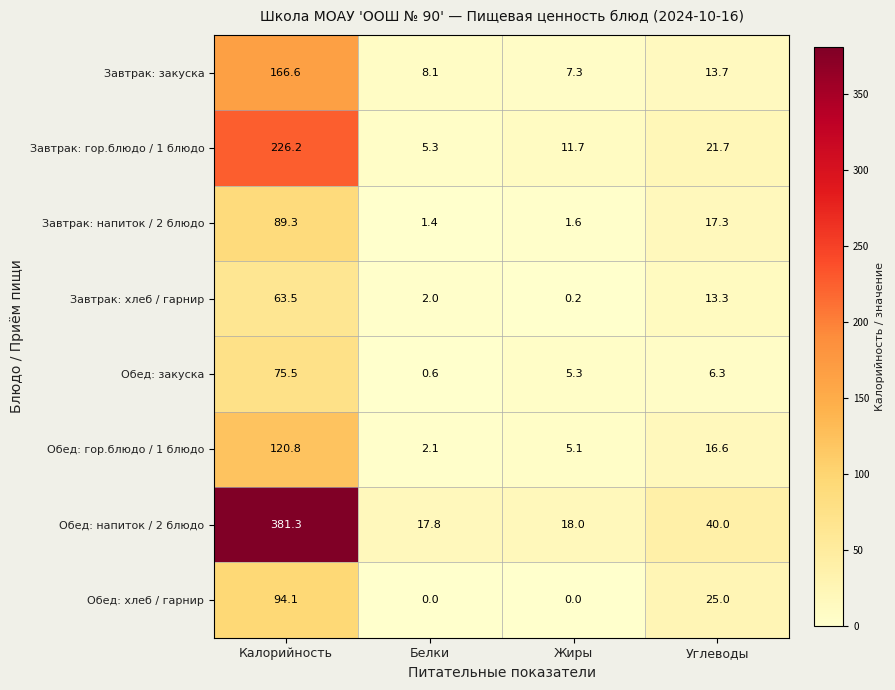

What is the approximate value of Завтрак: гор.блюдо / 1 блюдо at Углеводы?

21.7